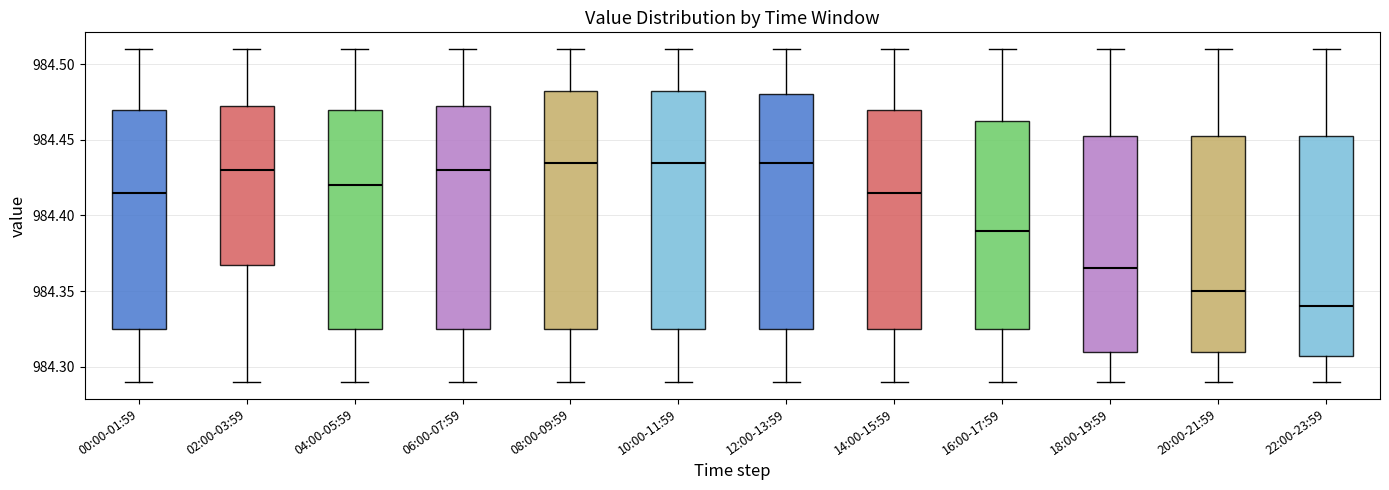

Where is the upper edge of the box for 22:00-23:59 on the y-axis? The values are not printed on the chart, so give them approximately, as read against the axis.

984.455